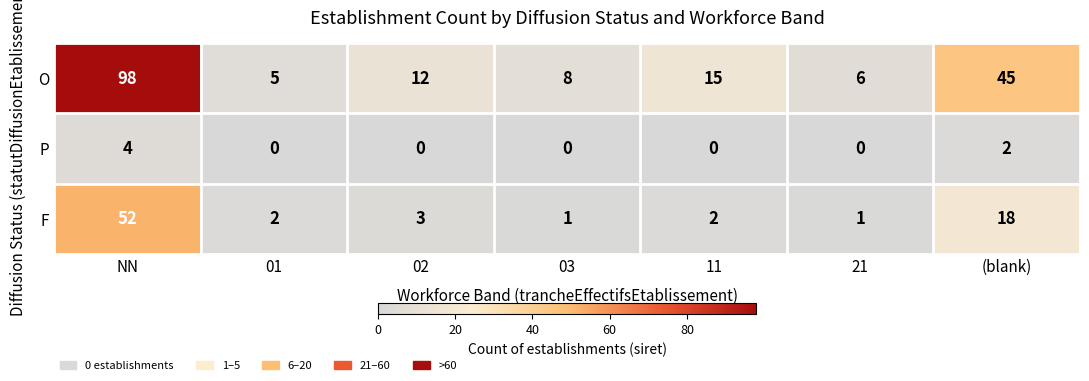

Reading left to right, extract all data points from this chart.

O: NN=98	01=5	02=12	03=8	11=15	21=6	(blank)=45
P: NN=4	01=0	02=0	03=0	11=0	21=0	(blank)=2
F: NN=52	01=2	02=3	03=1	11=2	21=1	(blank)=18